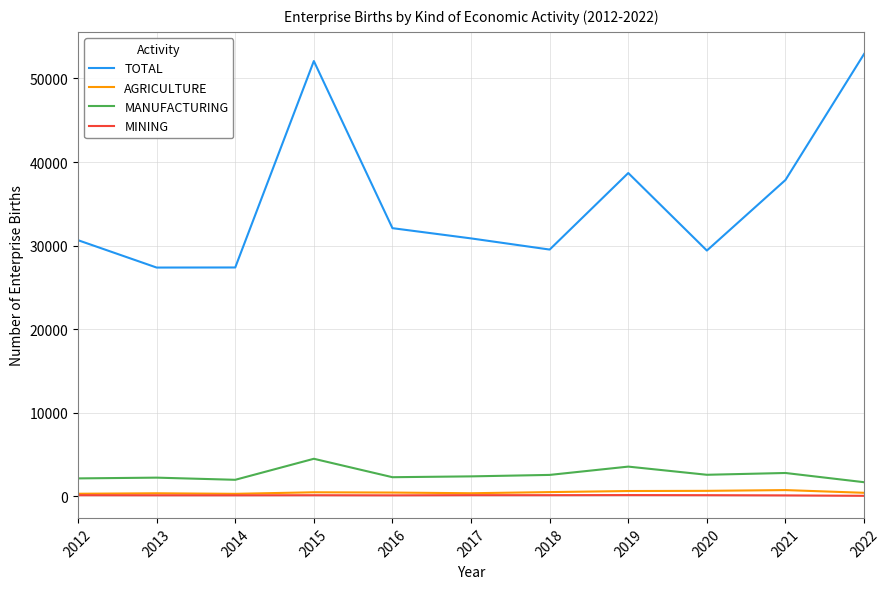

At which category does the chart reach its peak across all series?

2022